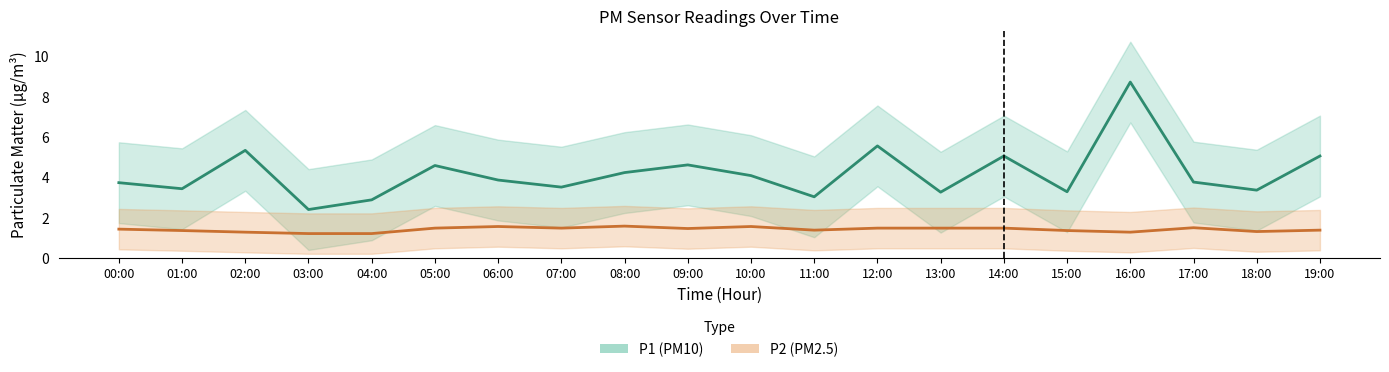

List the series in order of their peak value, lowest first.

P2 (PM2.5), P1 (PM10)